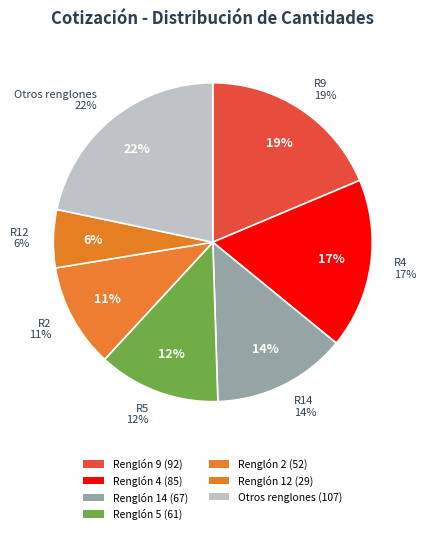

Is the sum of Renglón 7 and Renglón 8 greater than half?

No